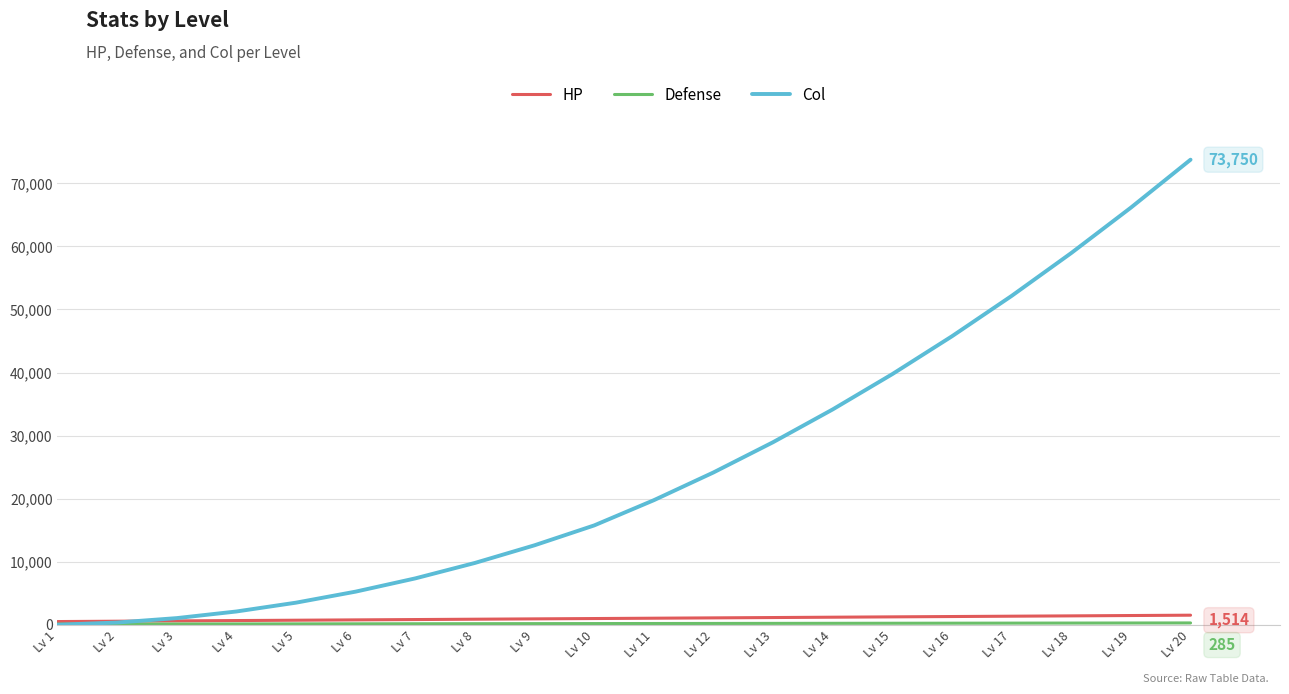

At which category is the sum across all series the highest?

Lv 20